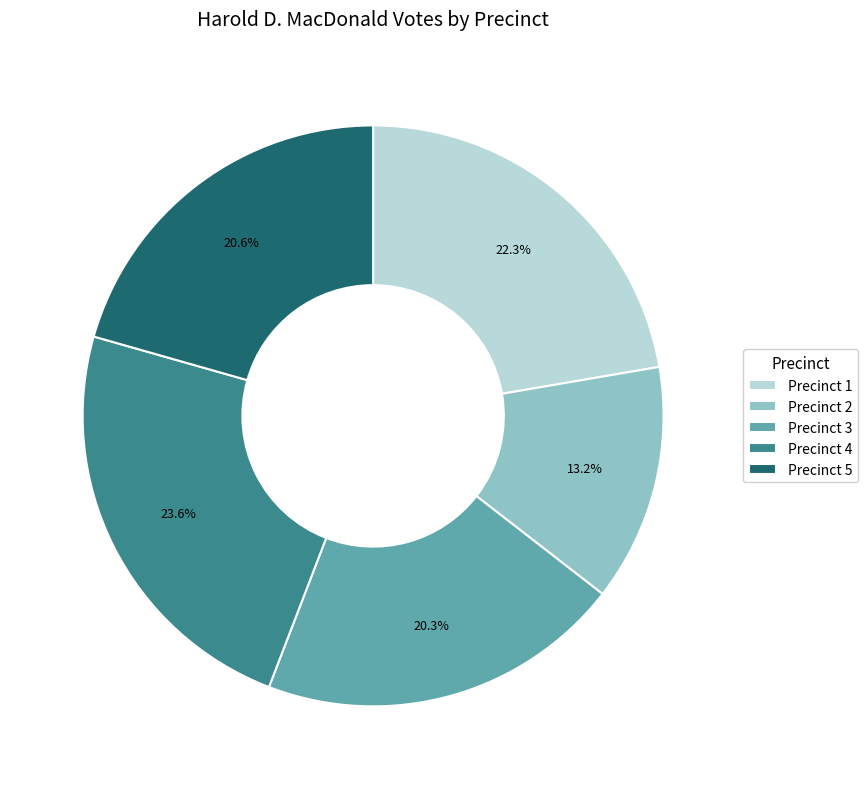

What portion of the pie excludes Precinct 1?

77.7%